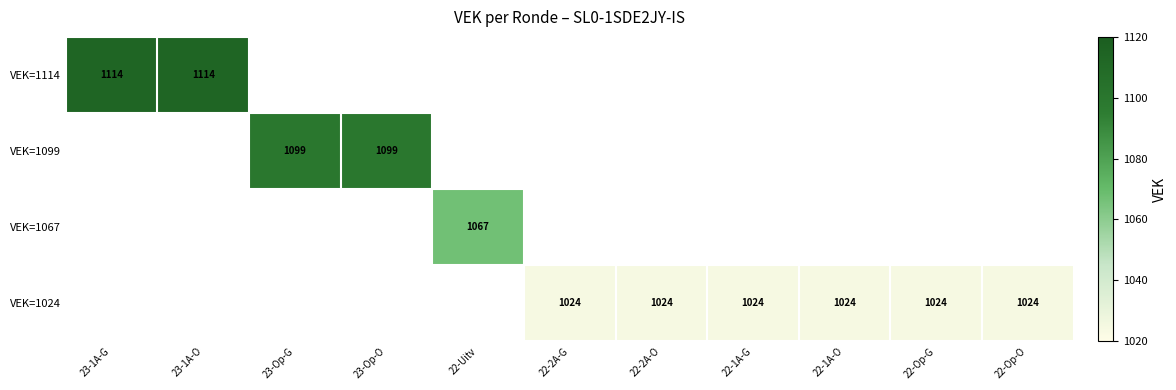

Rank the series by their average value, from highest to lowest.

VEK=1114, VEK=1099, VEK=1067, VEK=1024